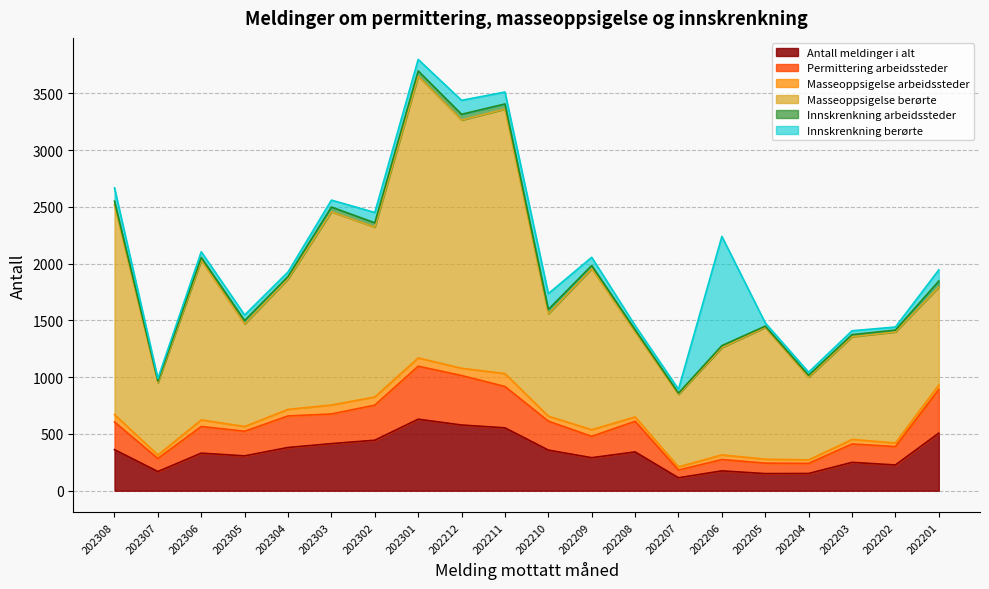

What value does the Masseoppsigelse arbeidssteder series have at 202301?

73